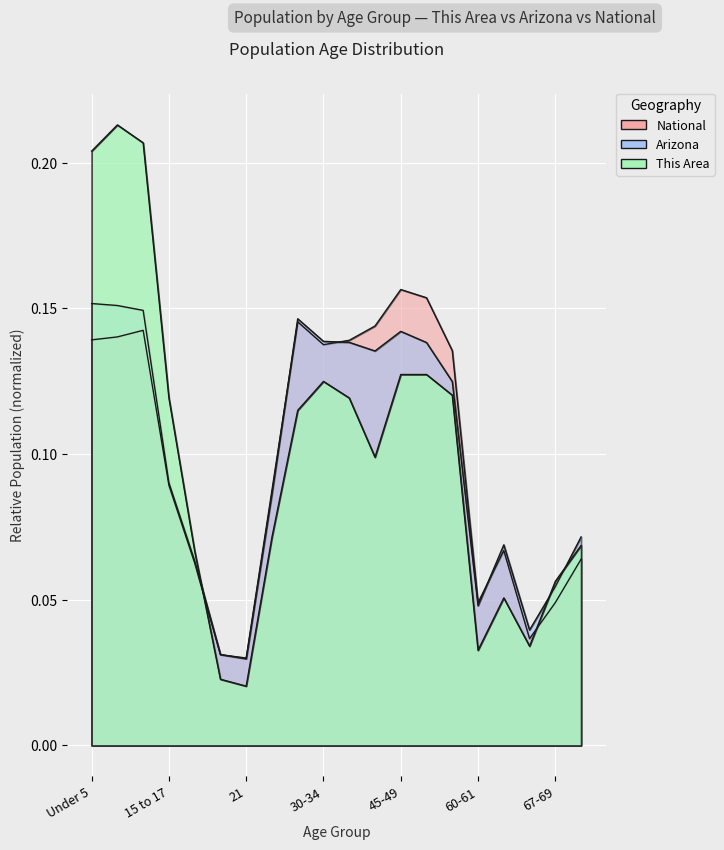

Which series has the widest spread of values?

This Area